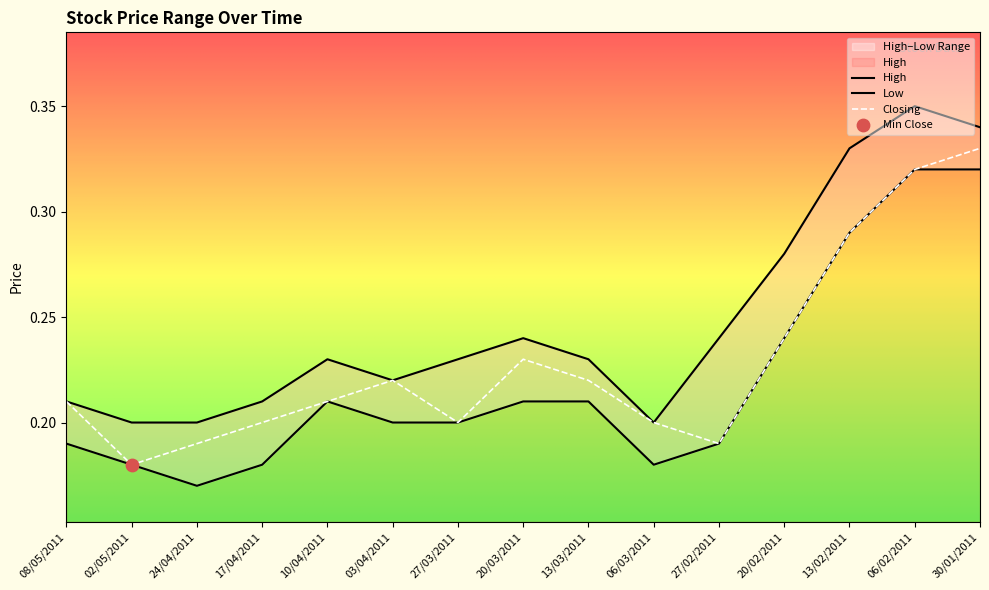

Which series contains the highest Y value?

High